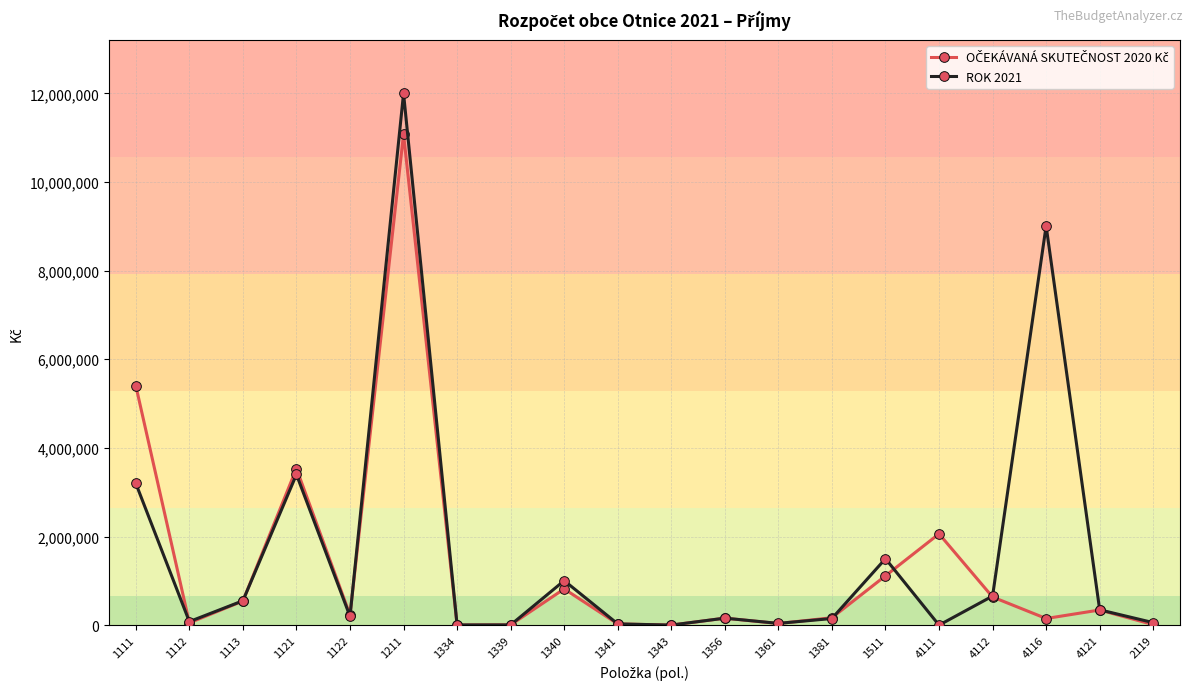

Which series has the largest range (max minus min)?

ROK 2021